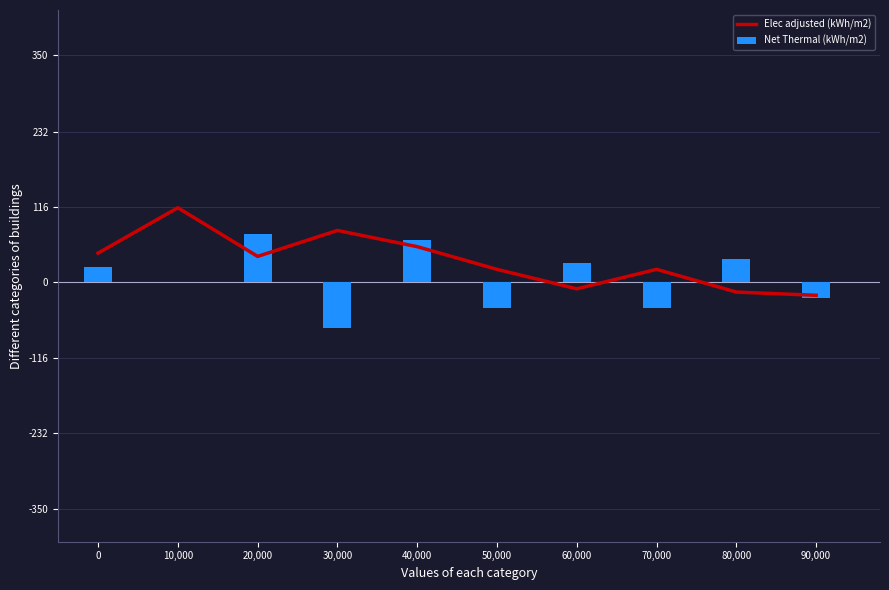

What is the label of the 5th bar from the left?

40,000